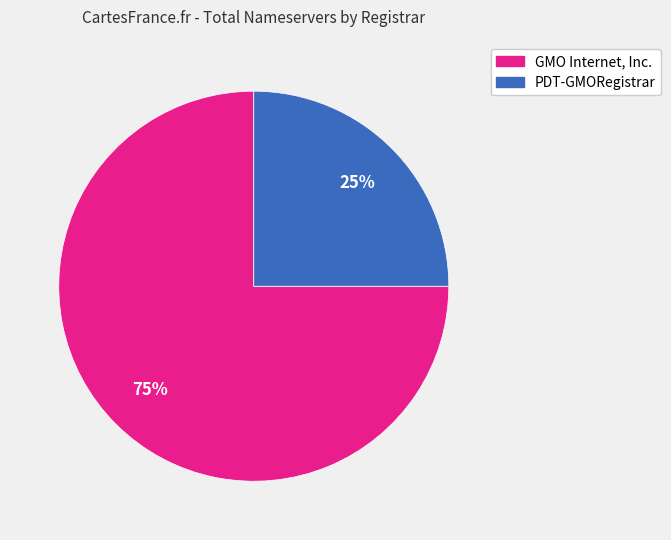

Is there a majority slice in this chart?

Yes